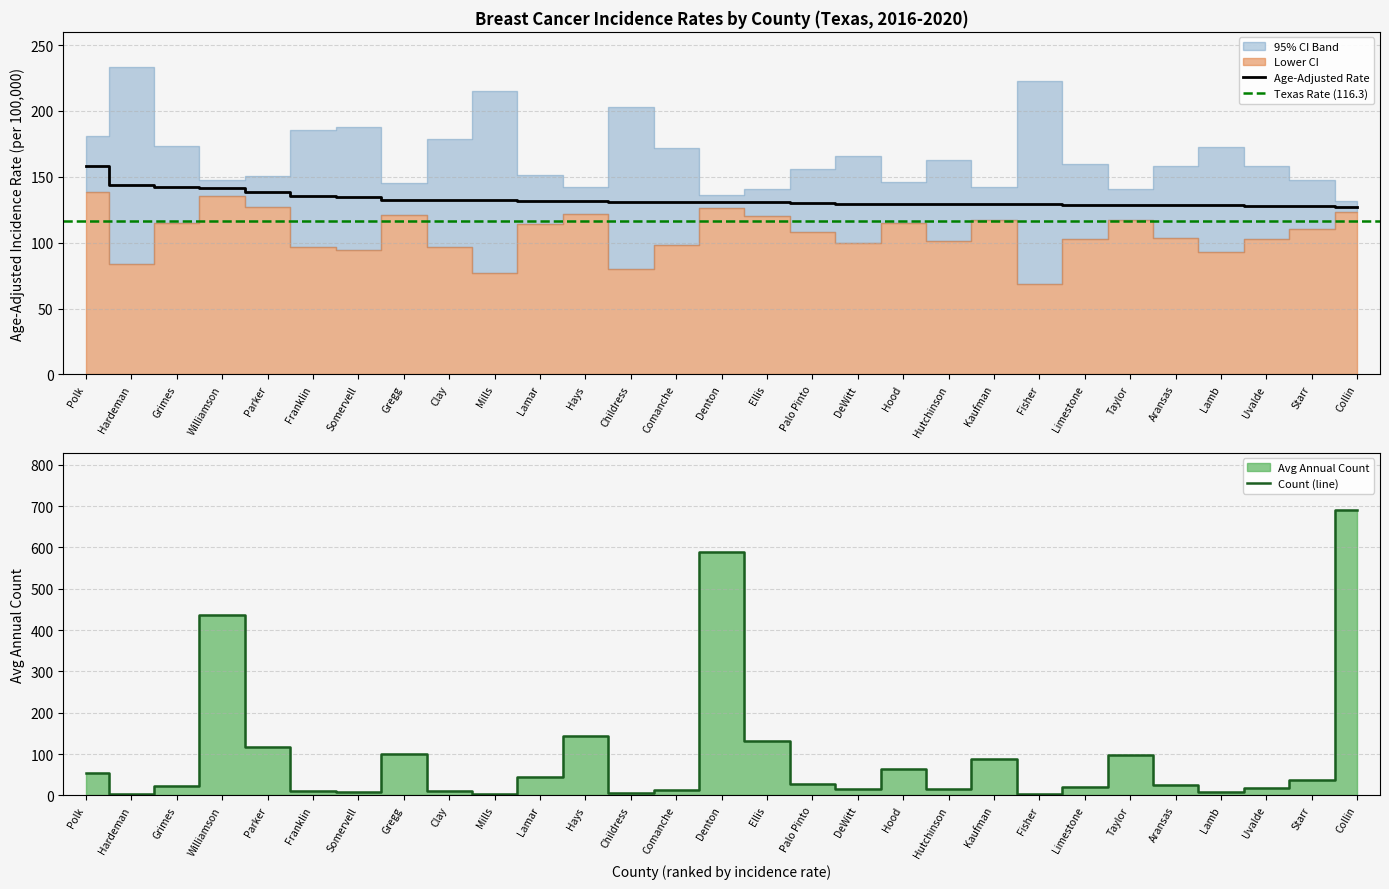

The Age-Adjusted Rate series shows 131.0 at Denton. True or false?

True